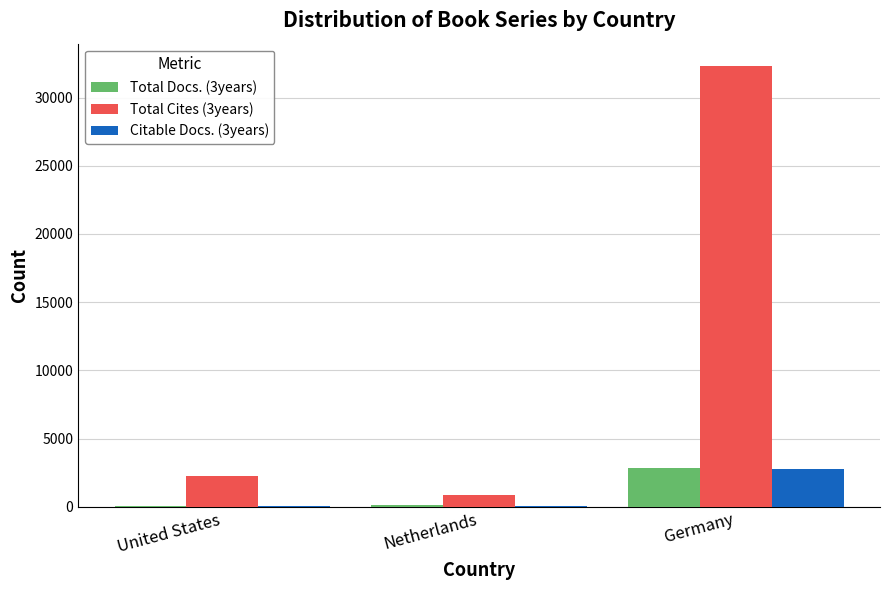

What is the average value of the Citable Docs. (3years) series?

971